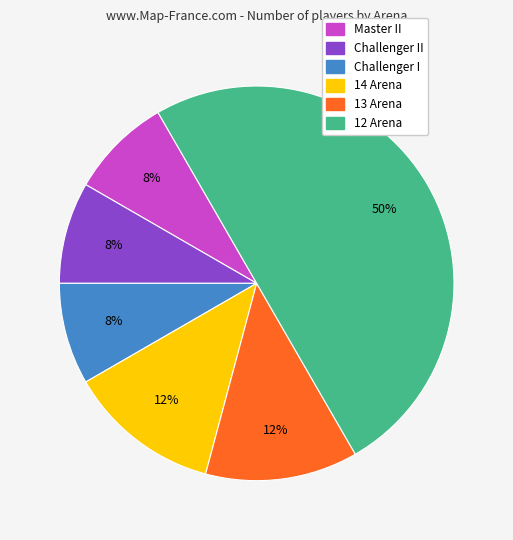

To the nearest percent, what is the average slice percentage?

17%